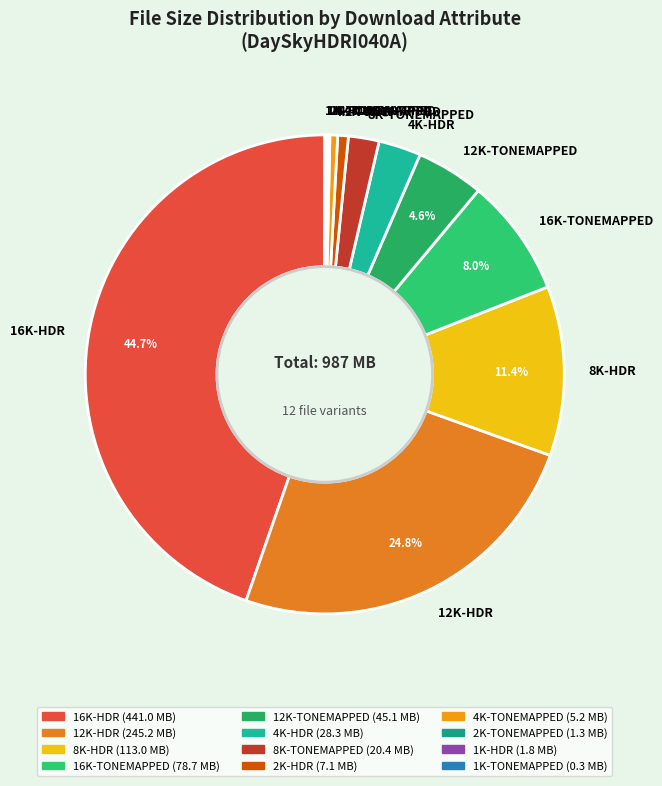

The 4K-TONEMAPPED slice represents 7% of the pie. True or false?

False